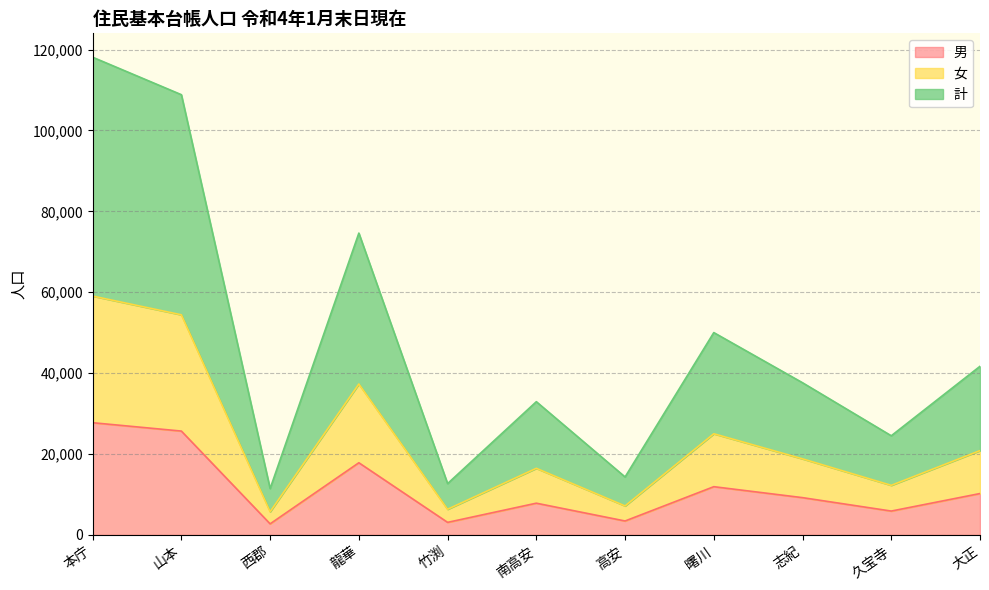

What are all the series names shown in the legend?

男, 女, 計